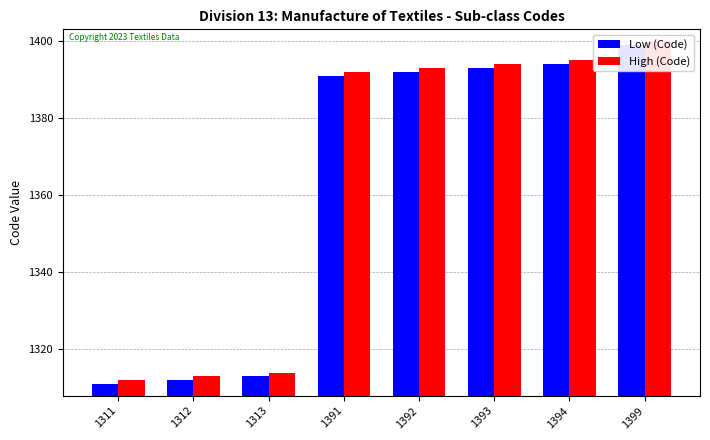

Which category has the lowest value in the High (Code) series?

1311